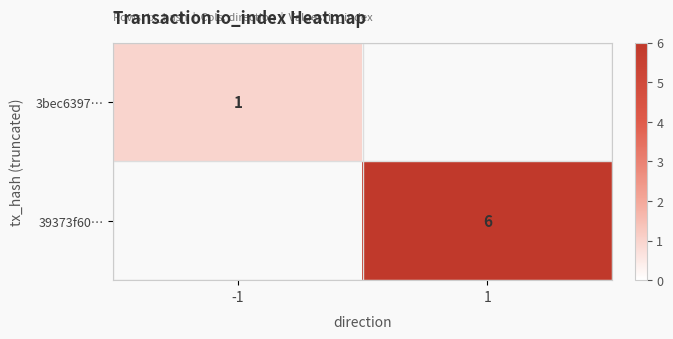

Is it true that 39373f60… equals 6 at 1?

True